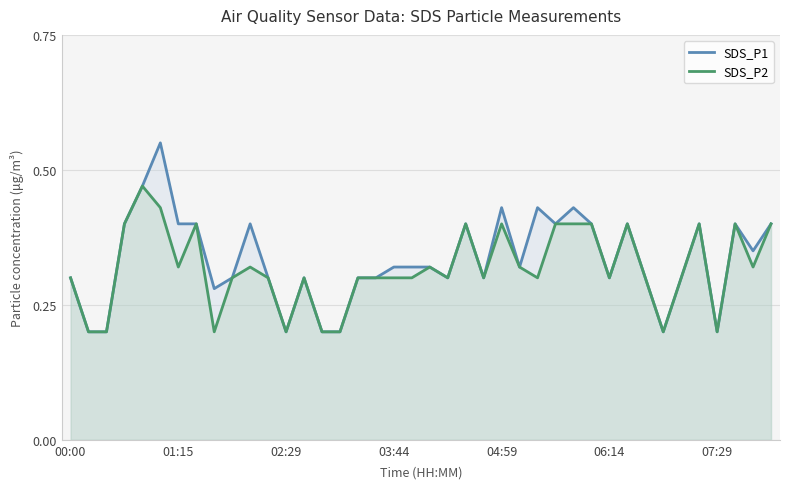

How many lines are shown in the chart?

2